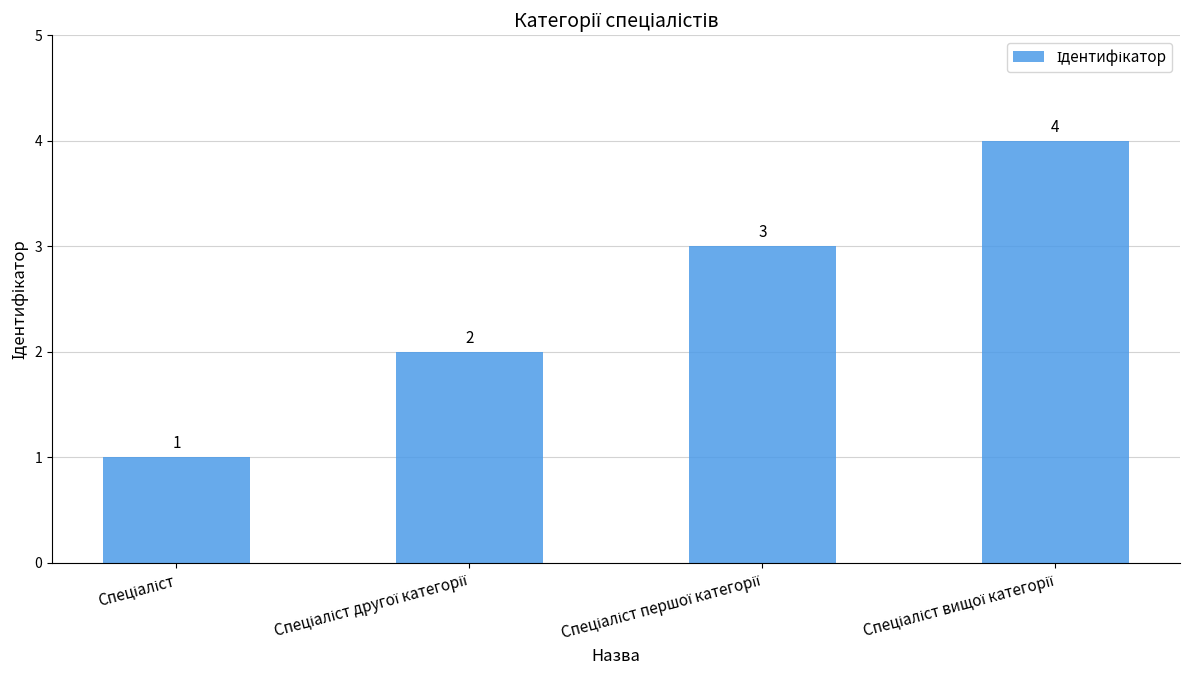

What is the sum of all values?

10